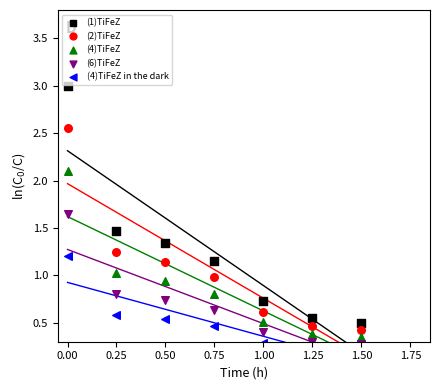

At how many categories does at least one series exceed 0?

7